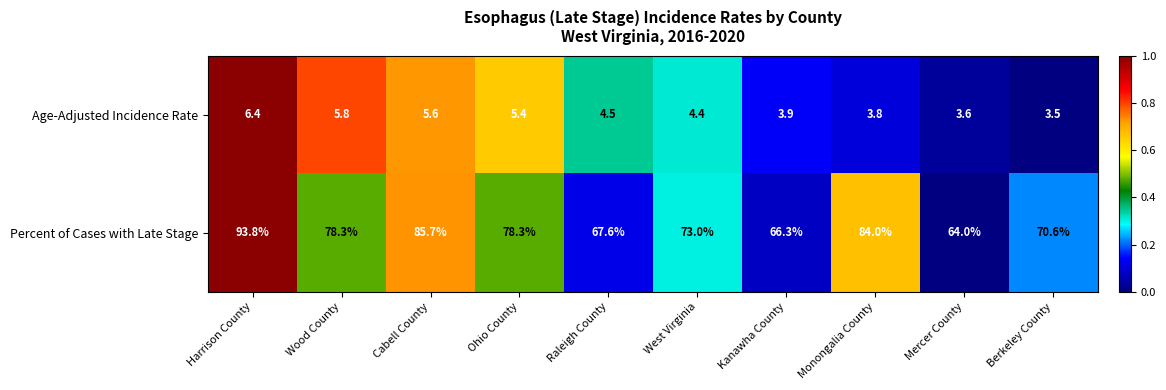

At West Virginia, list the series in order from smallest to largest.

Age-Adjusted Incidence Rate, Percent of Cases with Late Stage